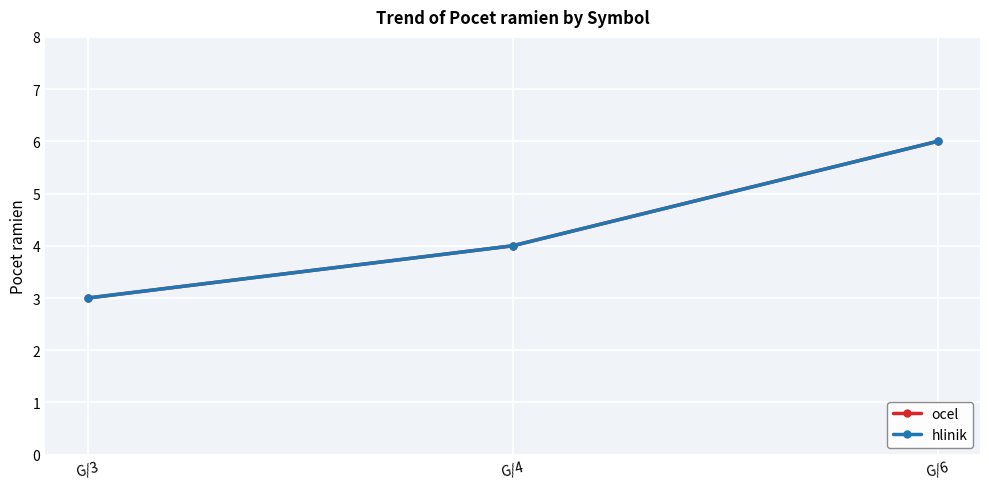

What is the difference between the hlinik values at G/3 and G/4?

1